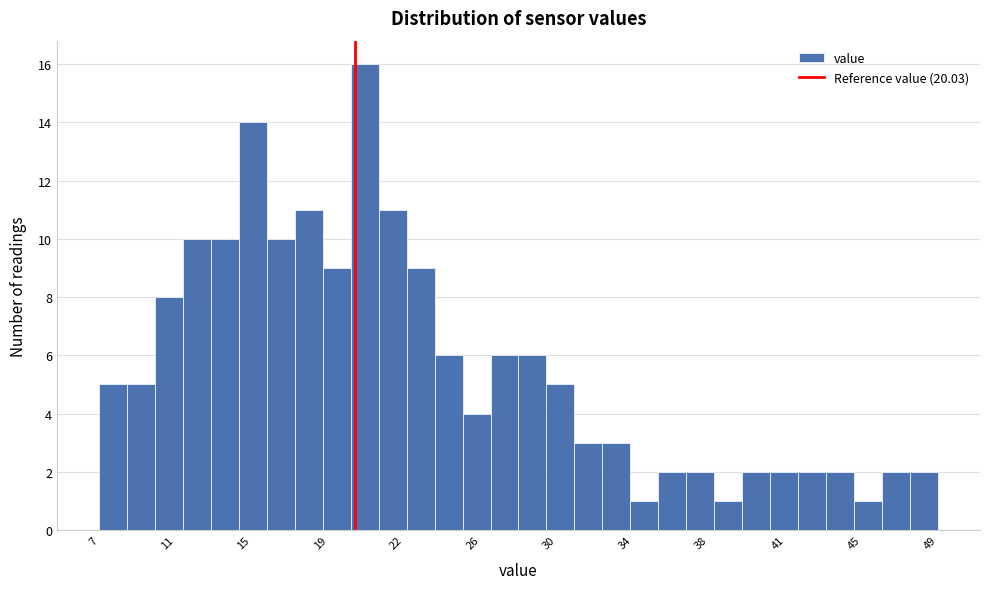

Around what value on the x-axis is the tallest bar? Give the approximate position of its centre, as read against the axis.

20.5